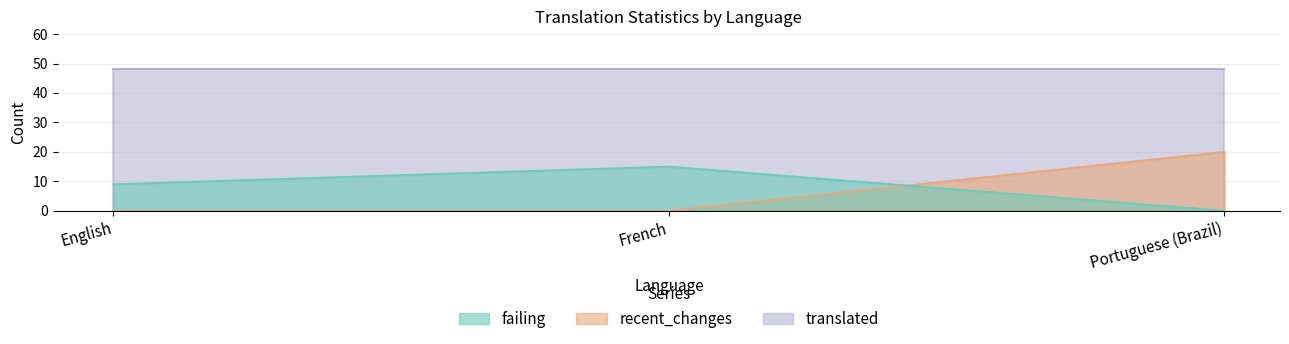

What is the highest value of the failing series?

15